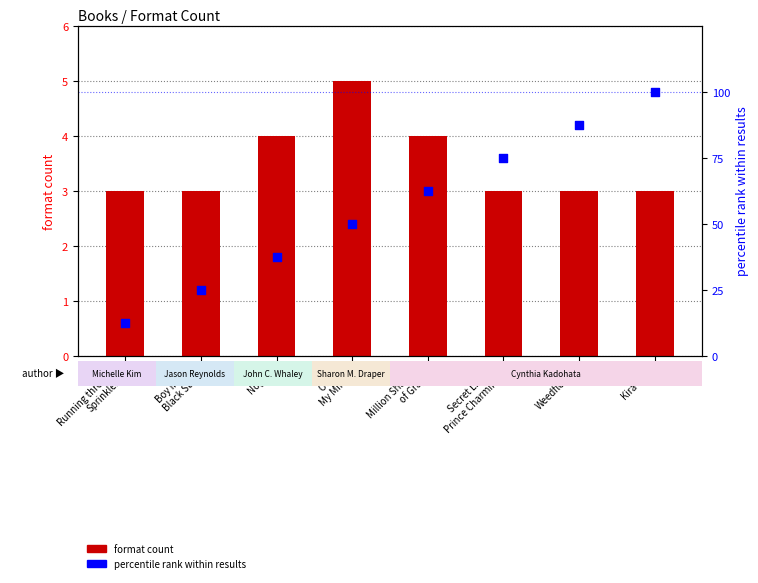

At how many categories does at least one series exceed 72?

3